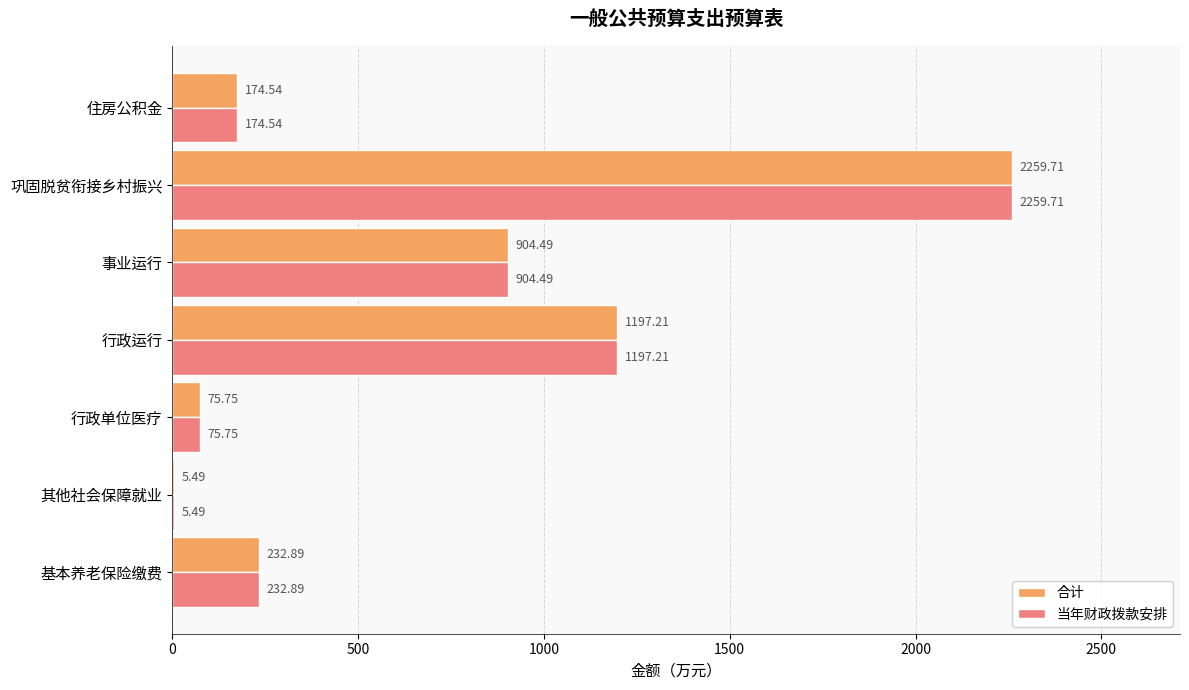

At which label is 合计 closest to 1132?

行政运行